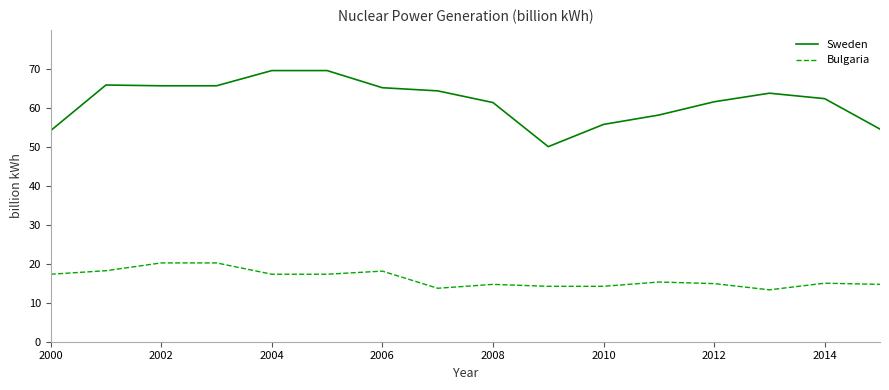

Which series has the largest range (max minus min)?

Sweden